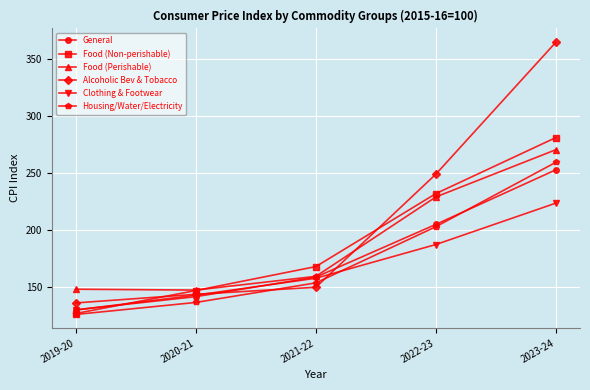

What is the label of the 4th point from the right?

2020-21